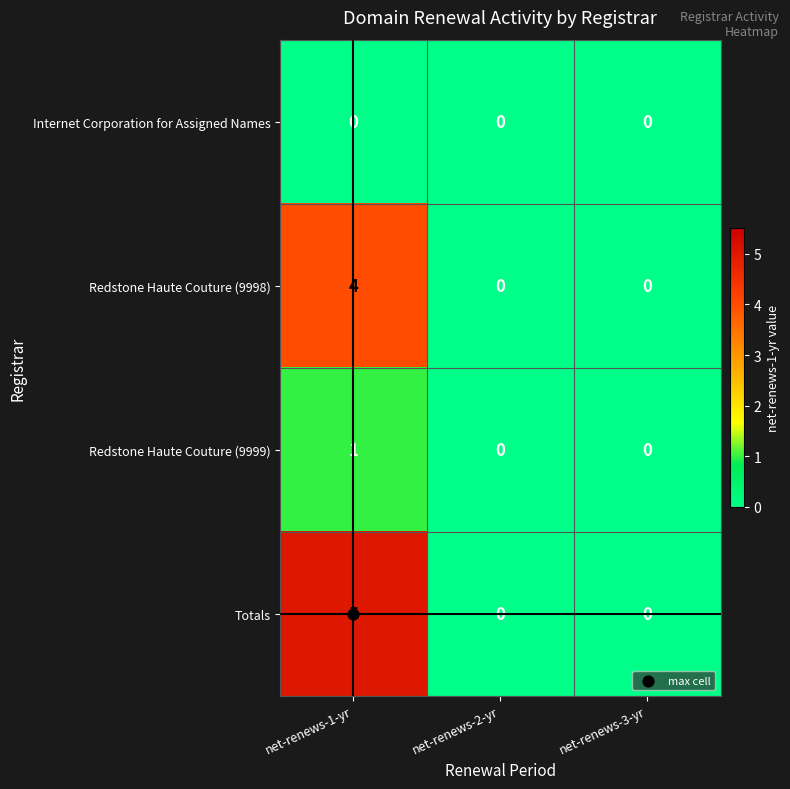

List the series in order of their peak value, lowest first.

Internet Corporation for Assigned Names, Redstone Haute Couture (9999), Redstone Haute Couture (9998), Totals